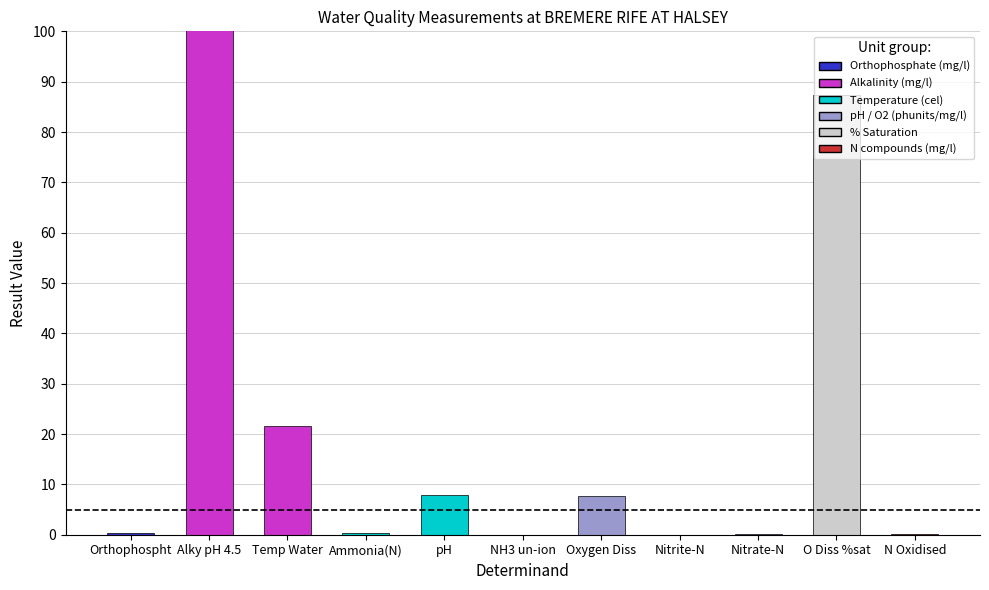

Is it true that the value at Oxygen Diss is 7.7?

True